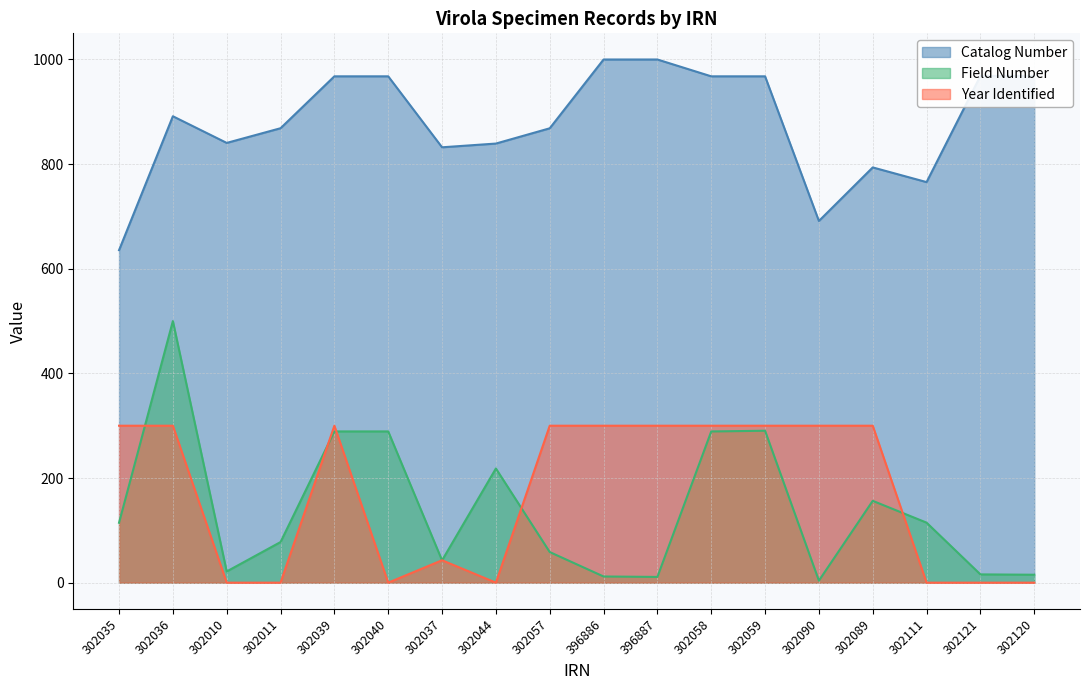

At 302057, list the series in order from largest to smallest.

Catalog Number, Year Identified, Field Number